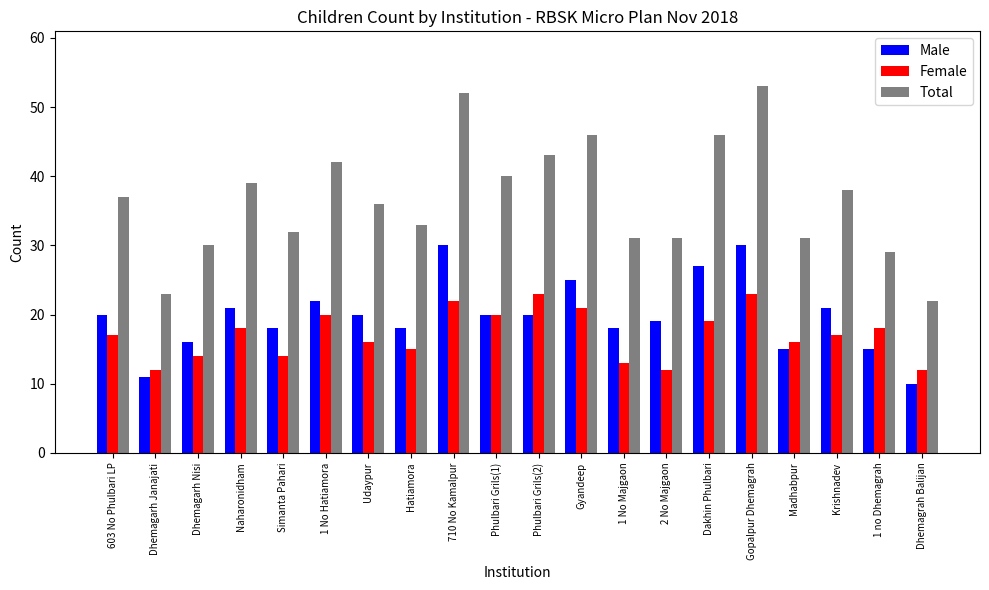

Are the bars grouped side by side (vs. stacked)?

Yes